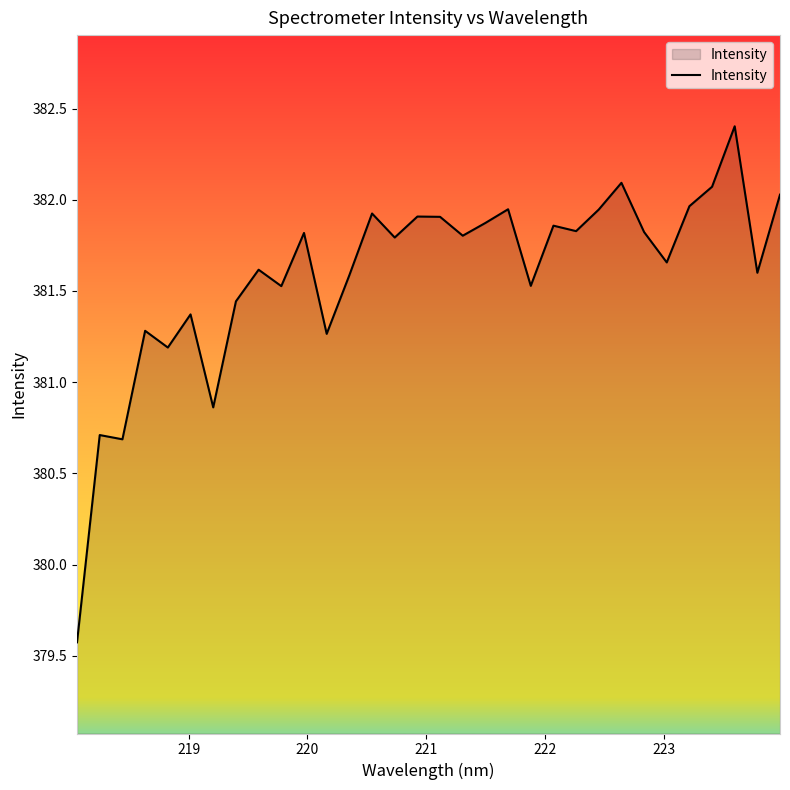

What is the minimum value shown in the chart?

379.6